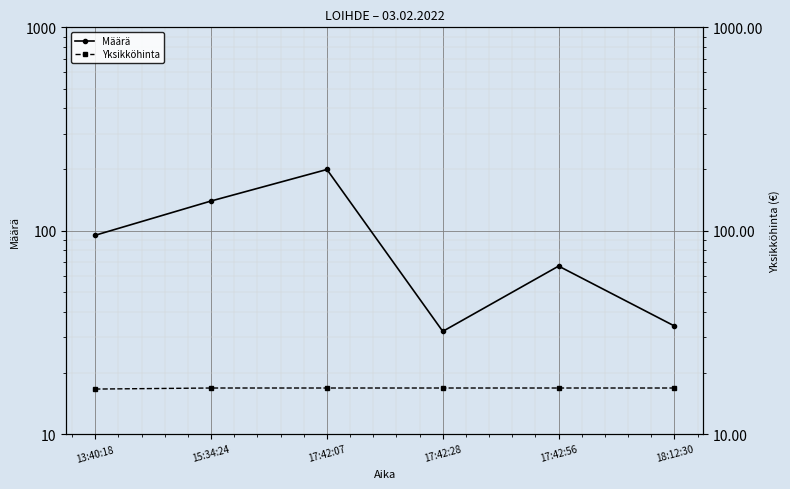

List the series in order of their peak value, highest first.

Määrä, Yksikköhinta